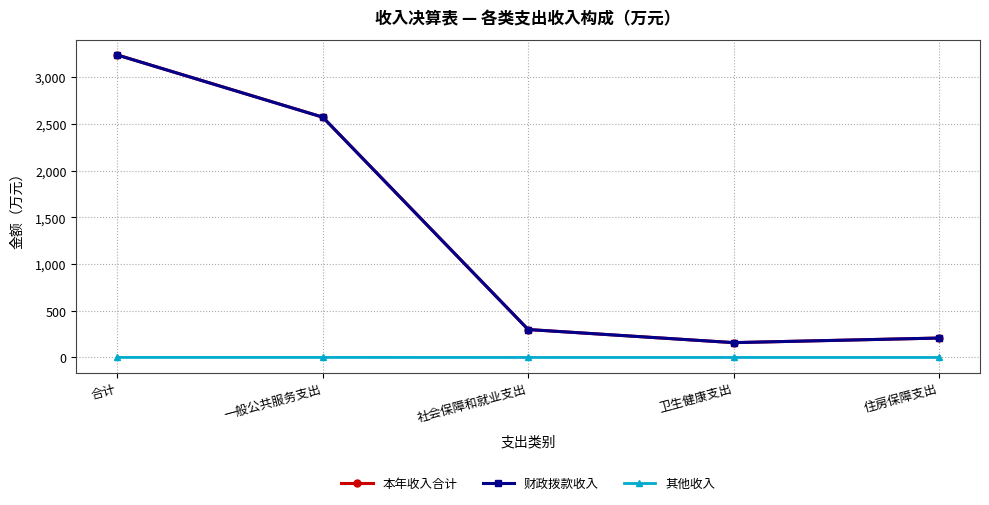

What is the difference between the maximum and minimum values in the 财政拨款收入 series?

3079.3